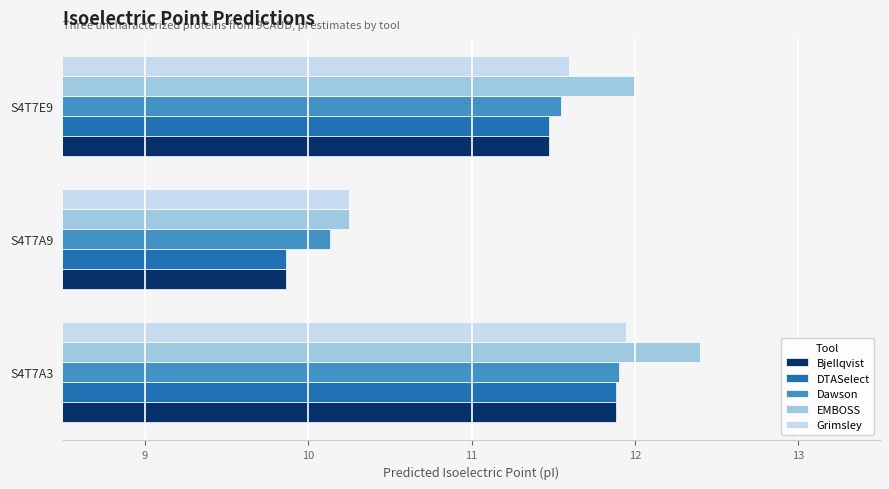

At which category is the sum across all series the highest?

S4T7A3